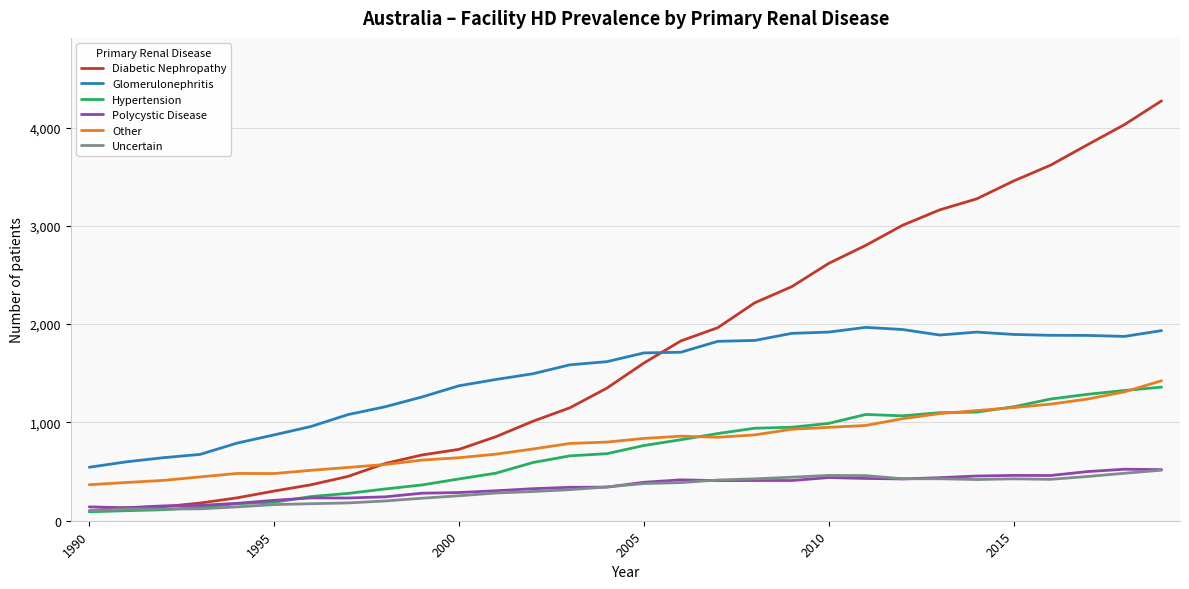

True or false: Uncertain and Other intersect in this chart.

False